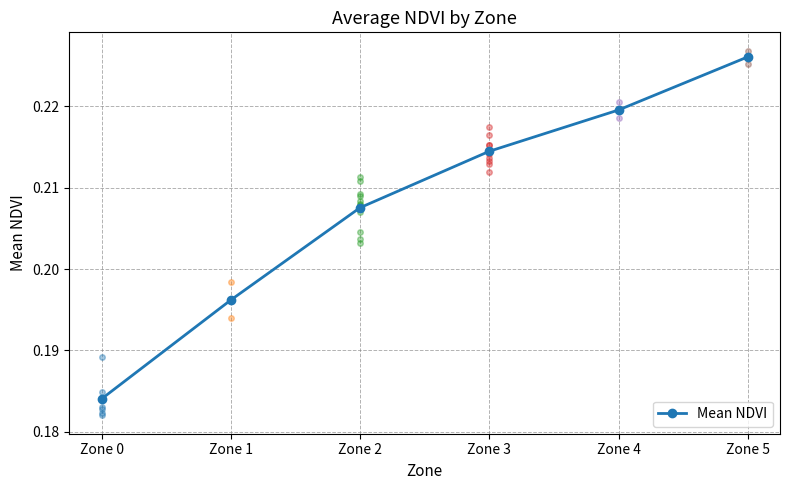

Between Zone 2 and Zone 3, which is larger?

Zone 3